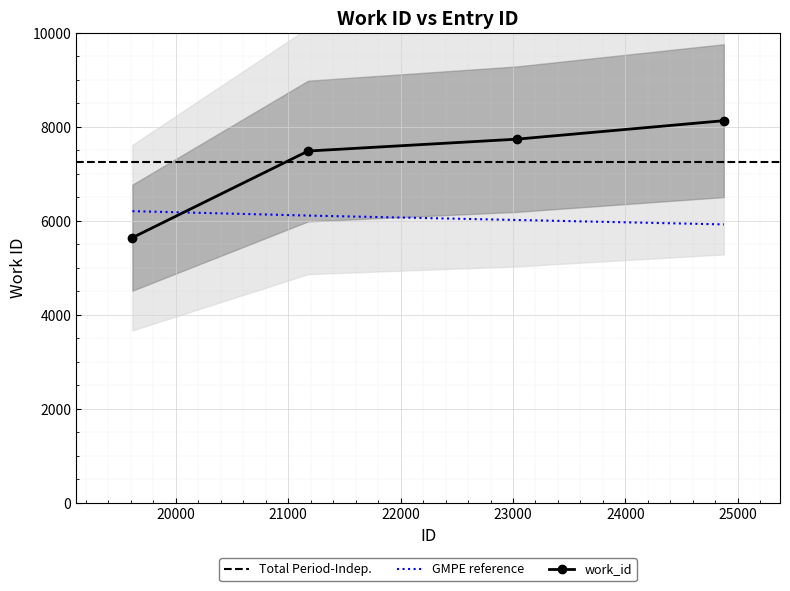

What is the value of the 1st point from the left?

5642